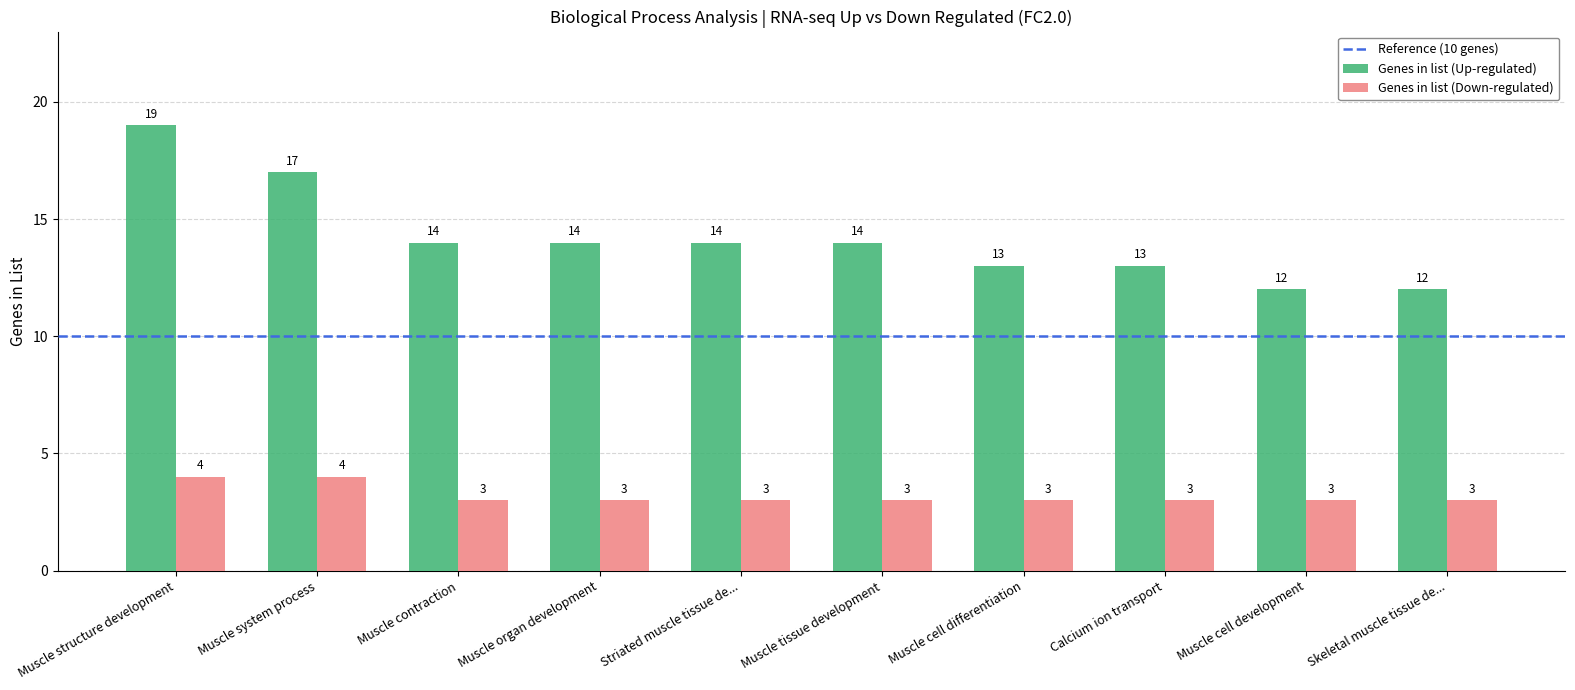

What is the maximum value for Genes in list (Down-regulated)?

4